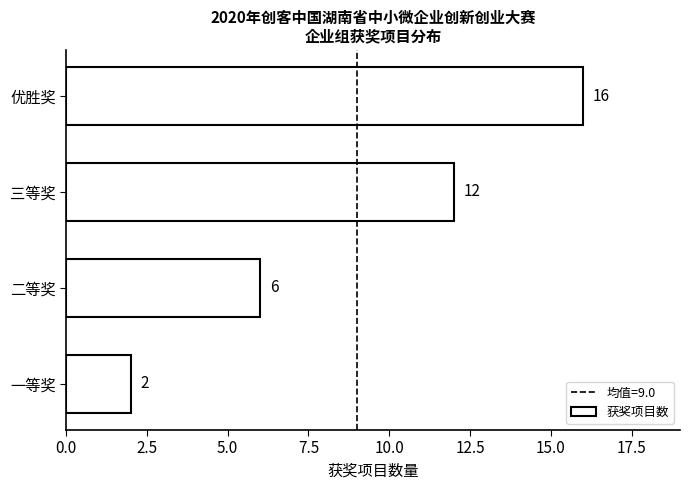

Reading top to bottom, list all the values displayed in this chart.

16	12	6	2